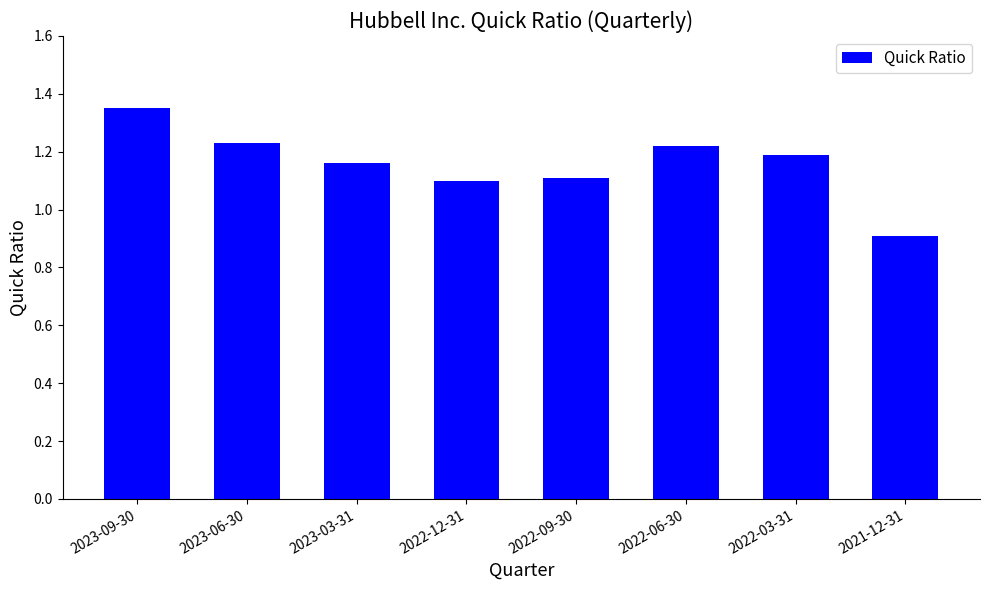

What is the difference between the second highest and second lowest values?

0.1